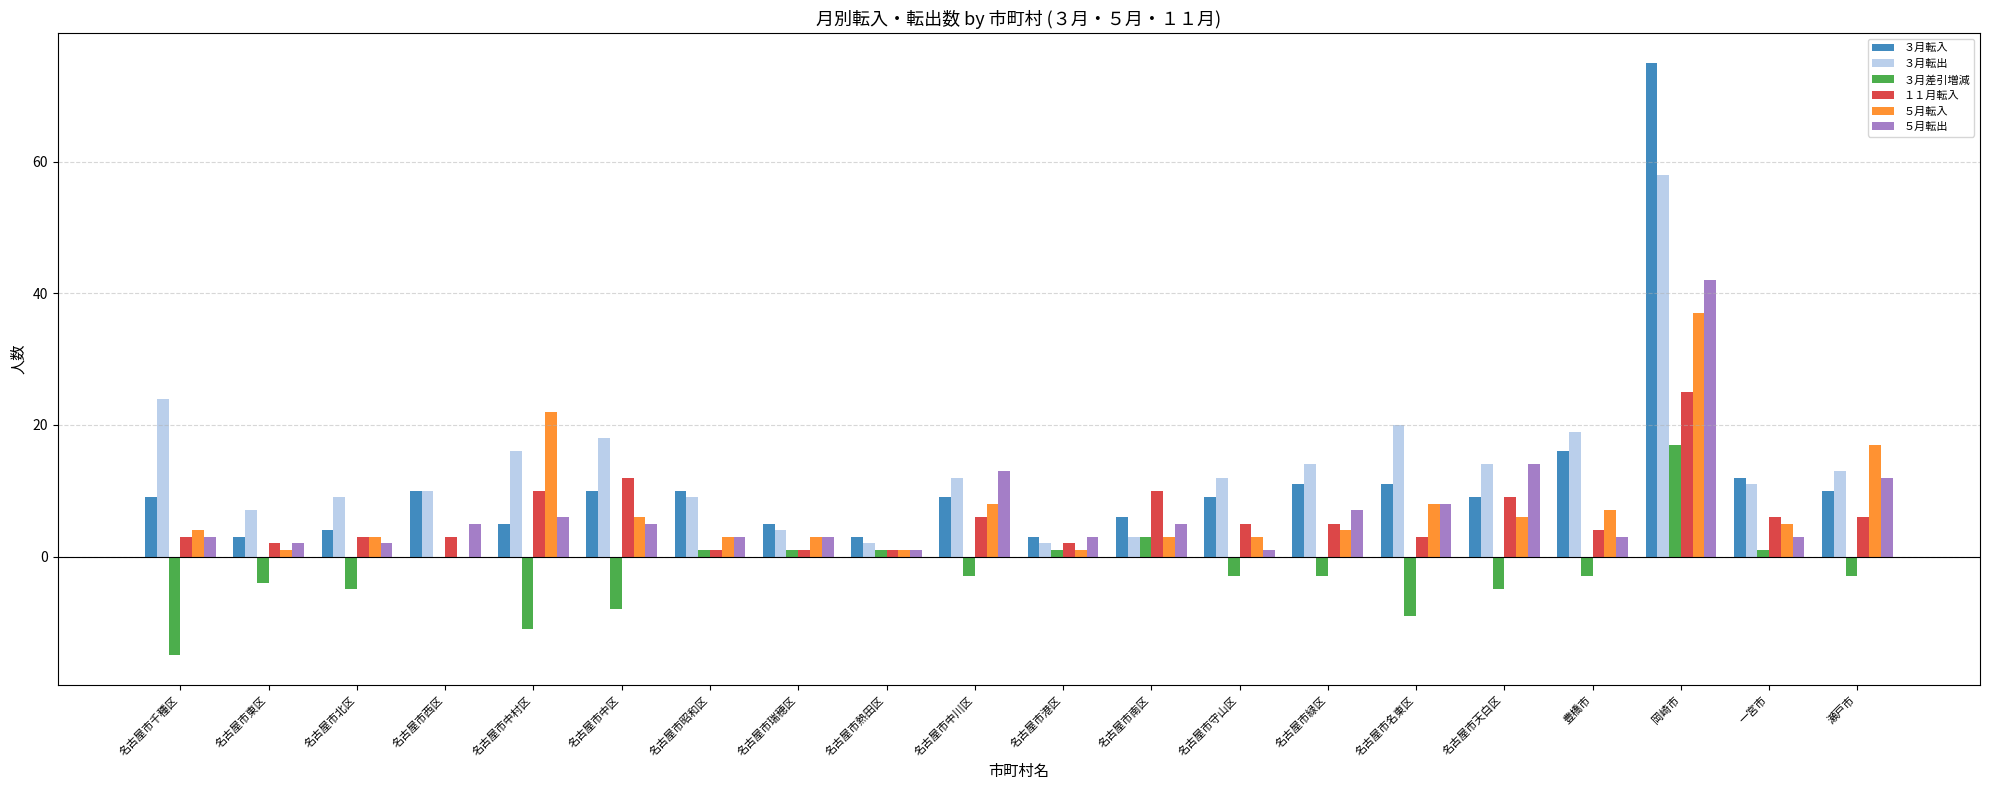

How many groups of bars are there?

20